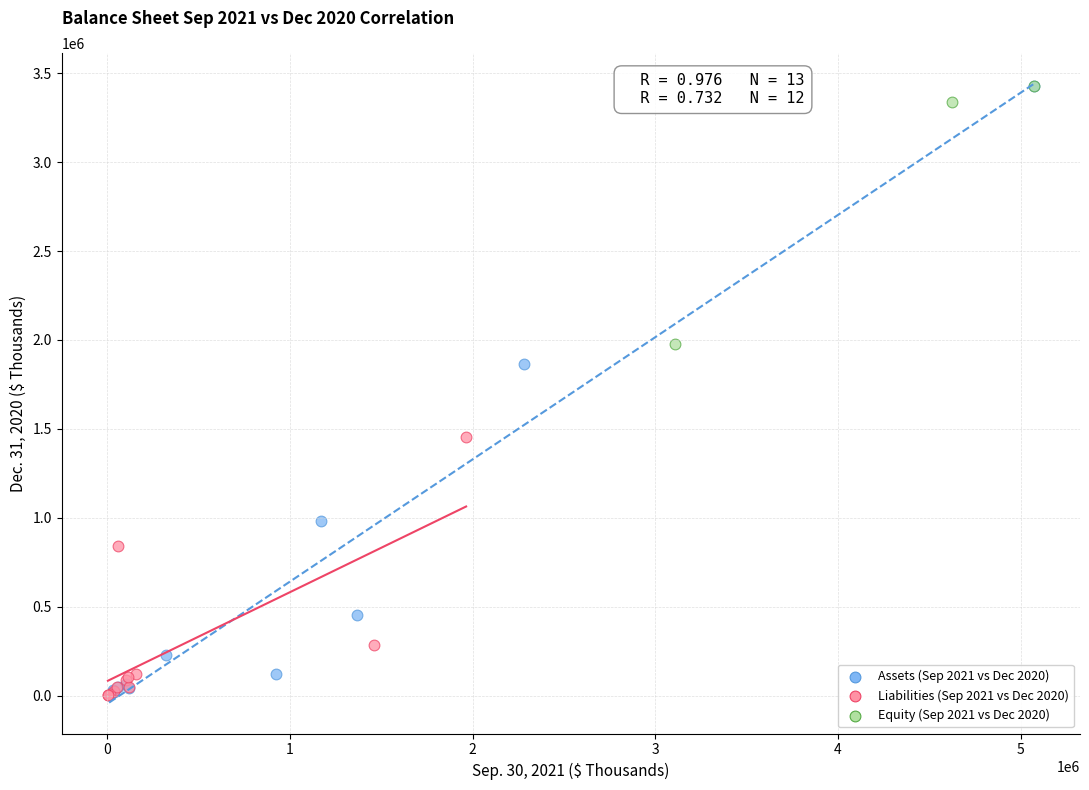

Which series has the widest spread of Y values?

Assets (Sep 2021 vs Dec 2020)